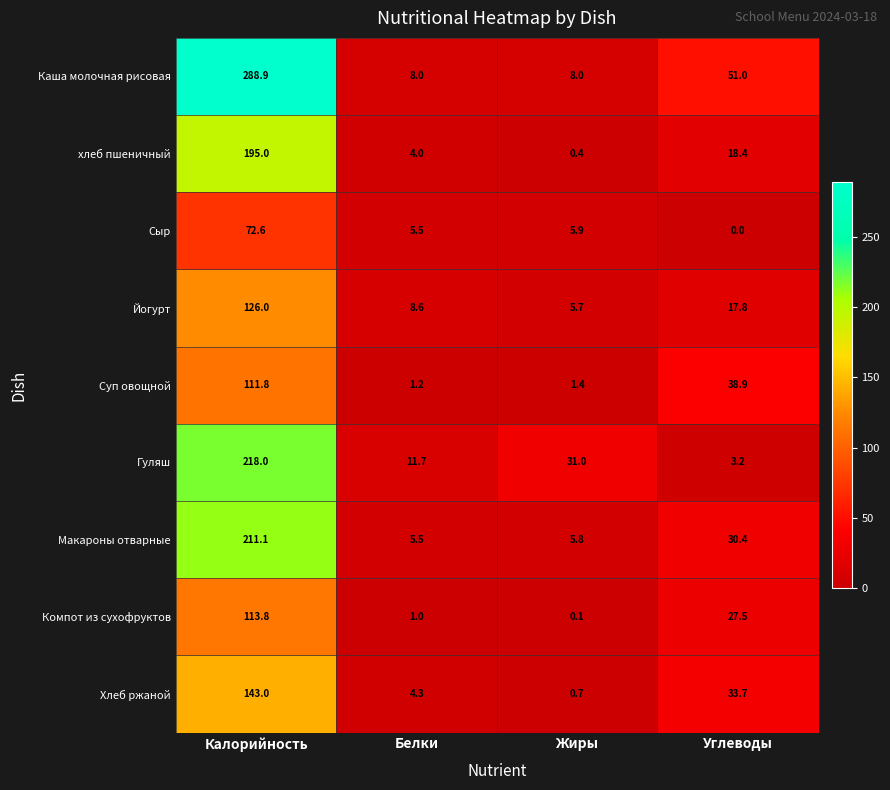

At how many categories does at least one series exceed 131?

1